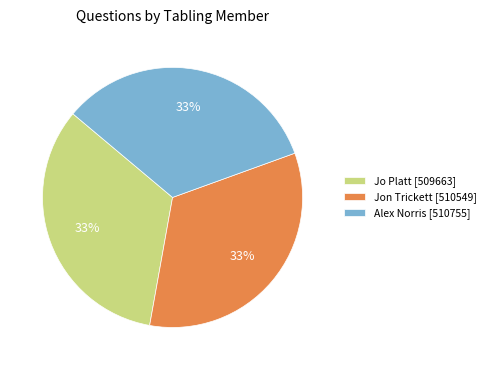

To the nearest percent, what is the average slice percentage?

33%